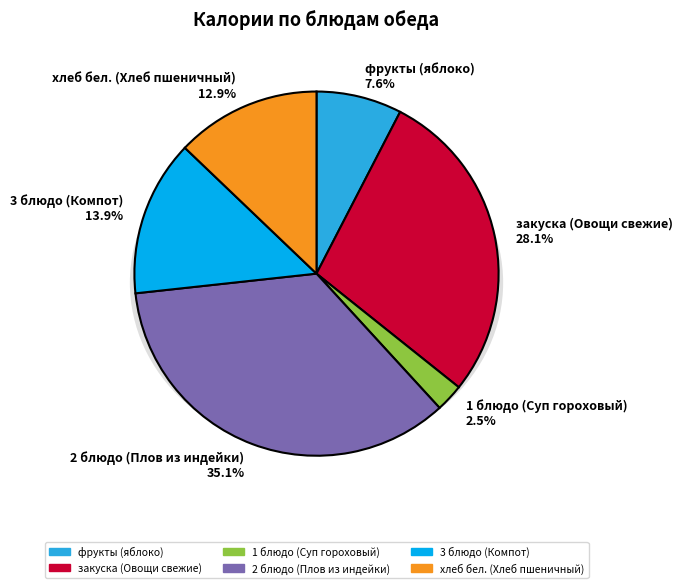

To the nearest percent, what is the difference between the largest and smallest slice percentages?

33%